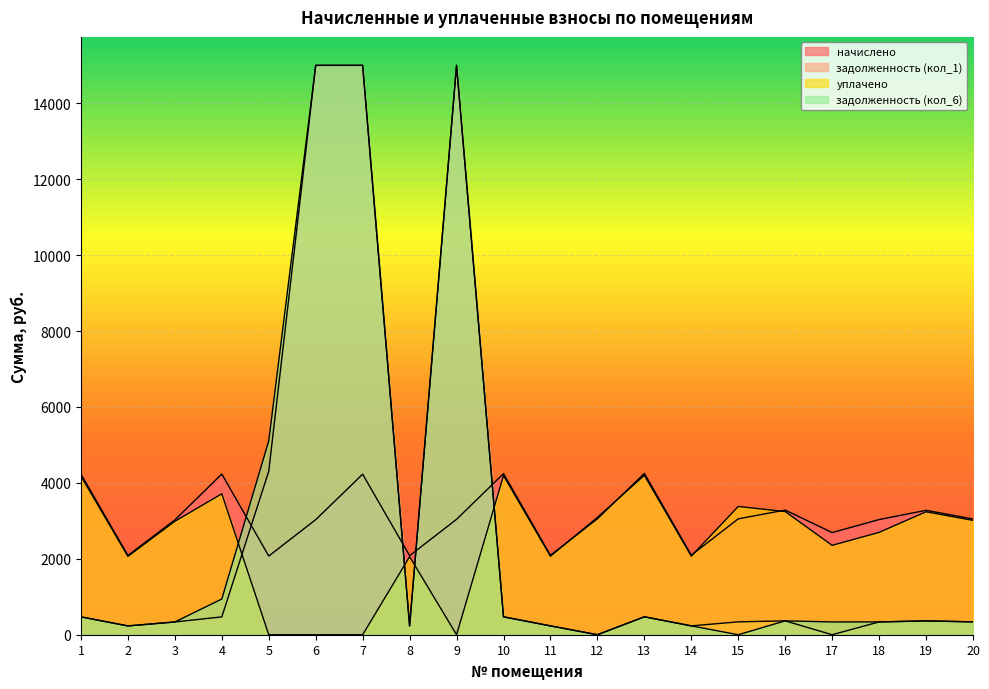

Is it true that уплачено equals 3013.0 at 20?

True